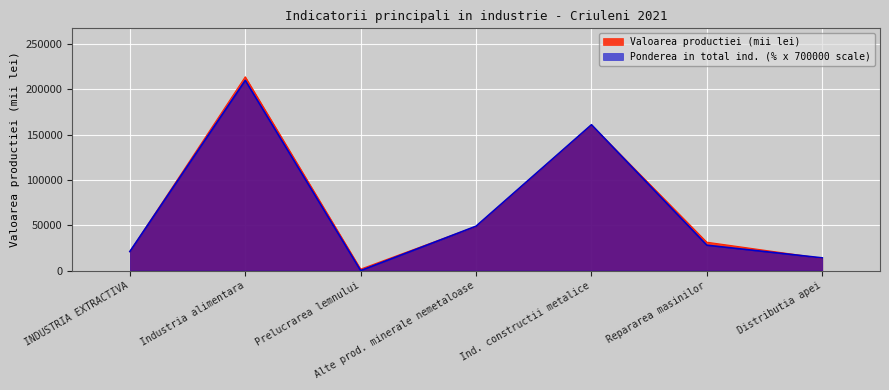

What position from the left is Repararea masinilor?

6